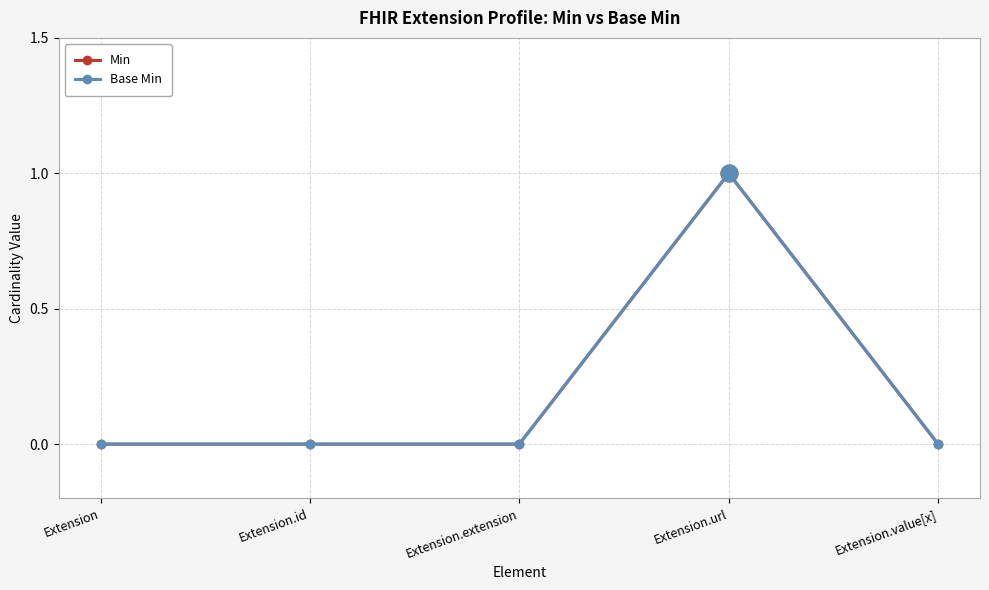

Reading left to right, extract all data points from this chart.

Min: Extension=0	Extension.id=0	Extension.extension=0	Extension.url=1	Extension.value[x]=0
Base Min: Extension=0	Extension.id=0	Extension.extension=0	Extension.url=1	Extension.value[x]=0